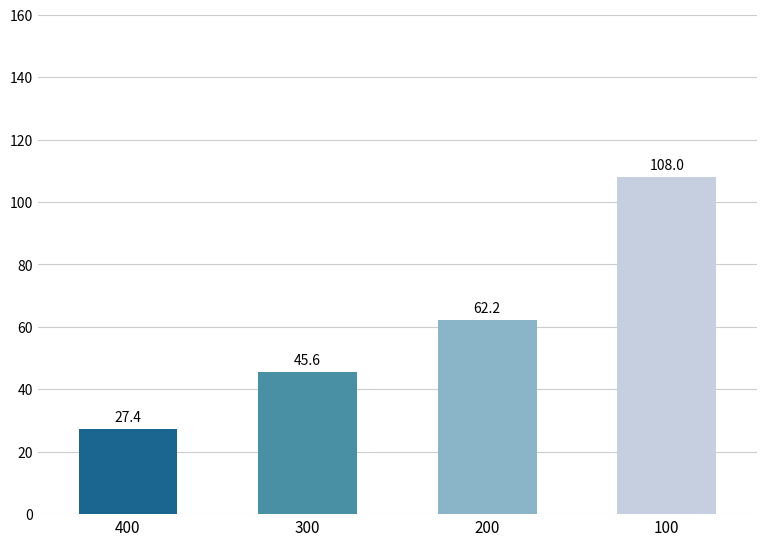

Rank the categories by value from highest to lowest.

100, 200, 300, 400